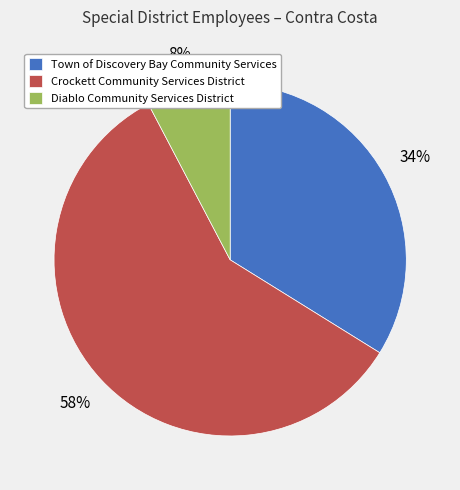

What percentage is the Town of Discovery Bay Community Services slice, to the nearest percent?

34%